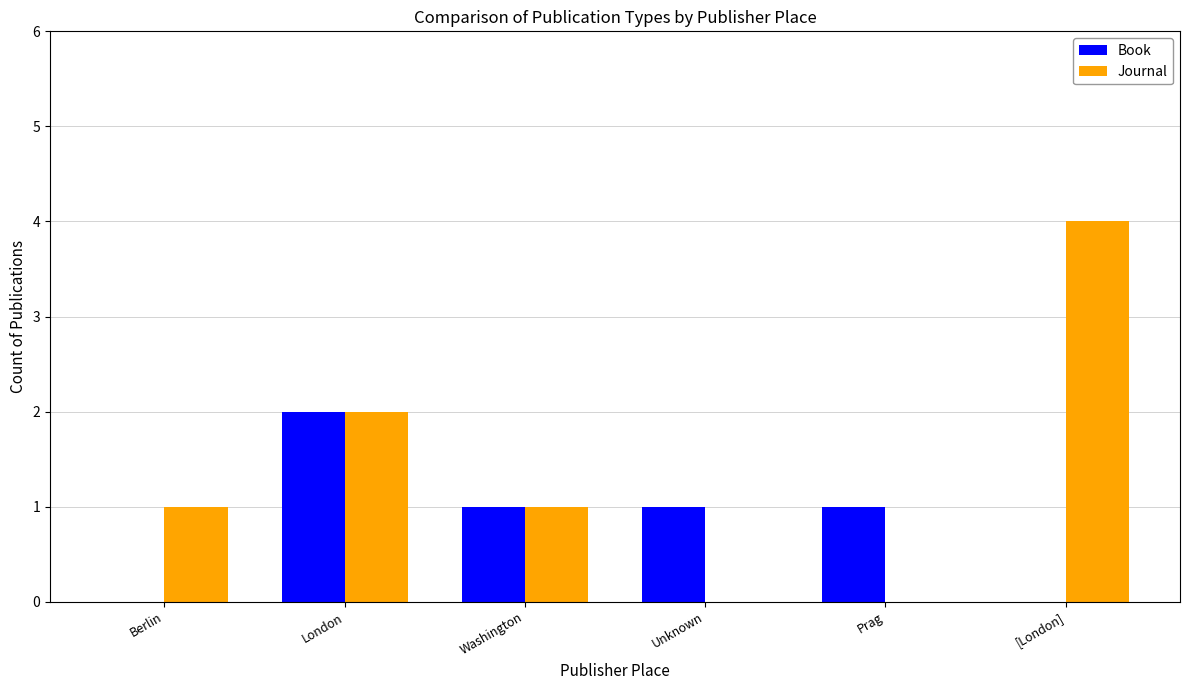

Count the Book values in the range 0 to 1.

5